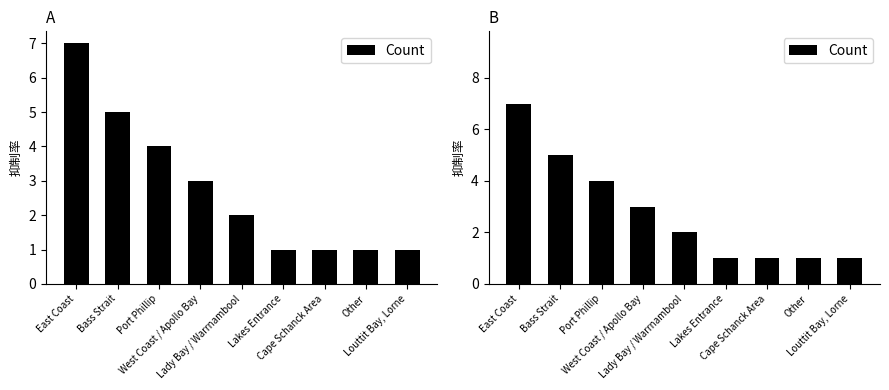

Reading right to left, list all the values displayed in this chart.

Louttit Bay, Lorne=1	Other=1	Cape Schanck Area=1	Lakes Entrance=1	Lady Bay / Warrnambool=2	West Coast / Apollo Bay=3	Port Phillip=4	Bass Strait=5	East Coast=7